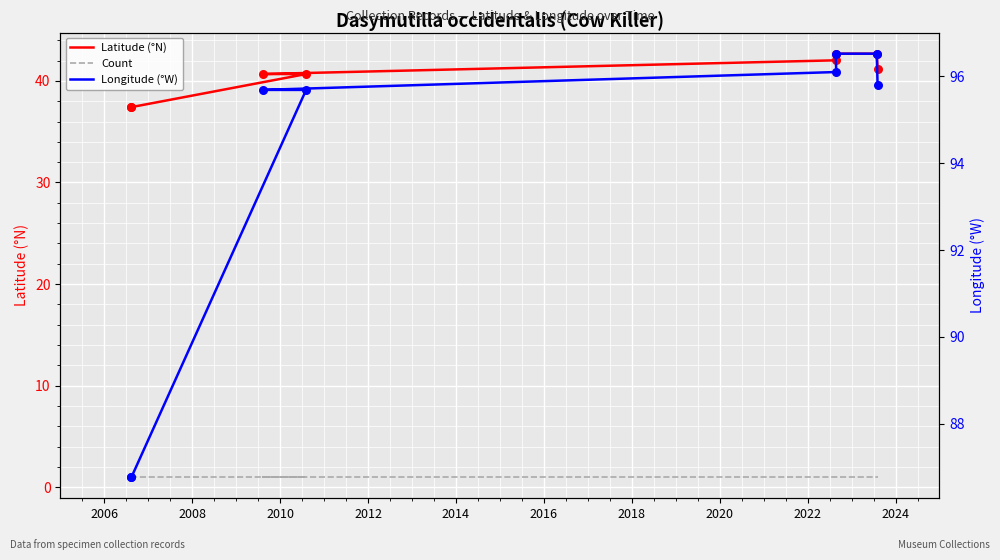

What are all the series names shown in the legend?

Latitude (°N), Count, Longitude (°W)